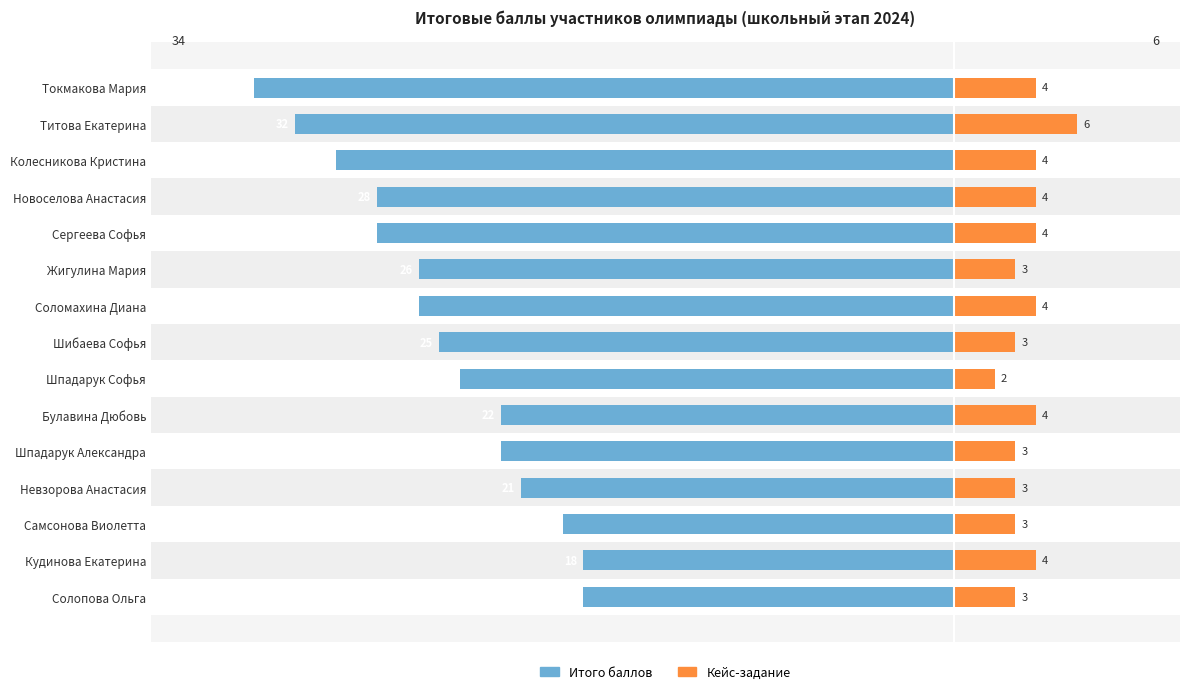

What is the difference between the second highest and second lowest values in the Кейс-задание series?

1